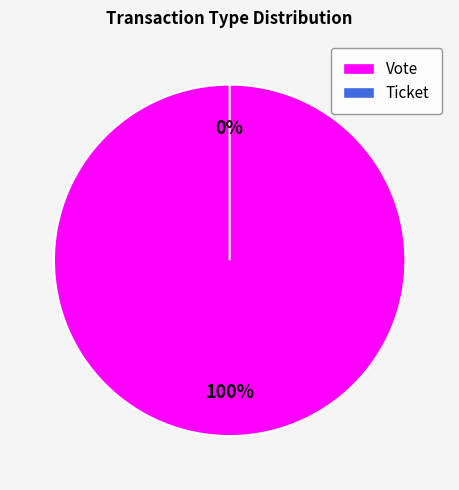

Is the sum of Vote and Ticket greater than half?

Yes